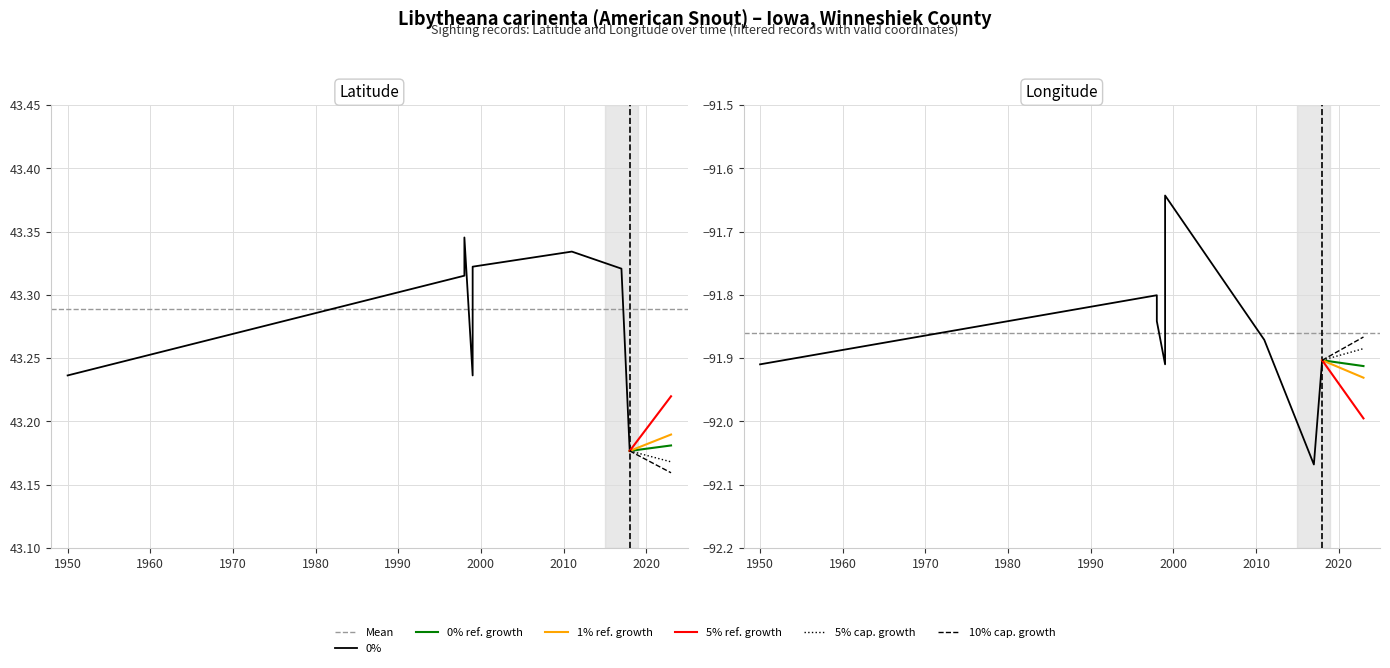

Count the number of categories in the chart.

10